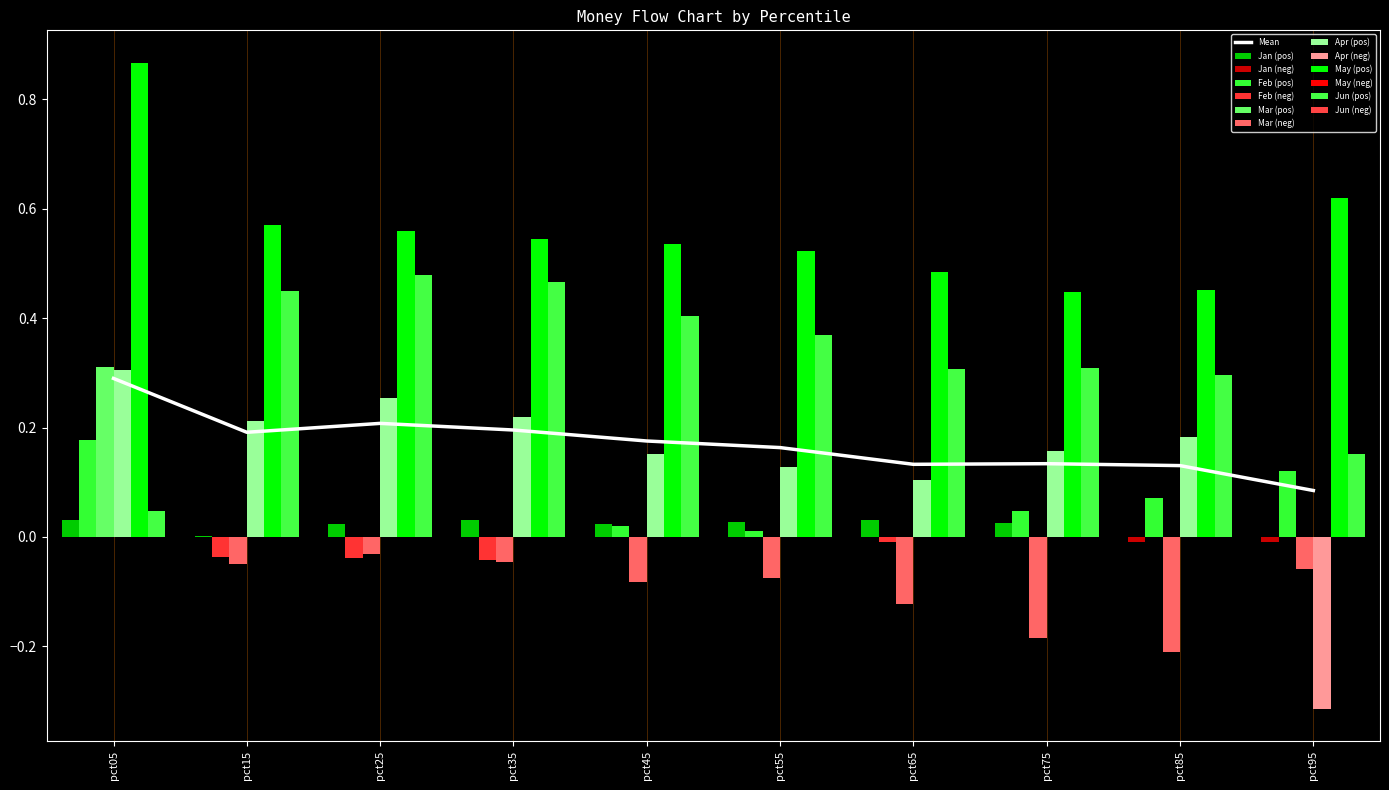

What is the difference between the maximum and second lowest values in the Jun series?

0.3